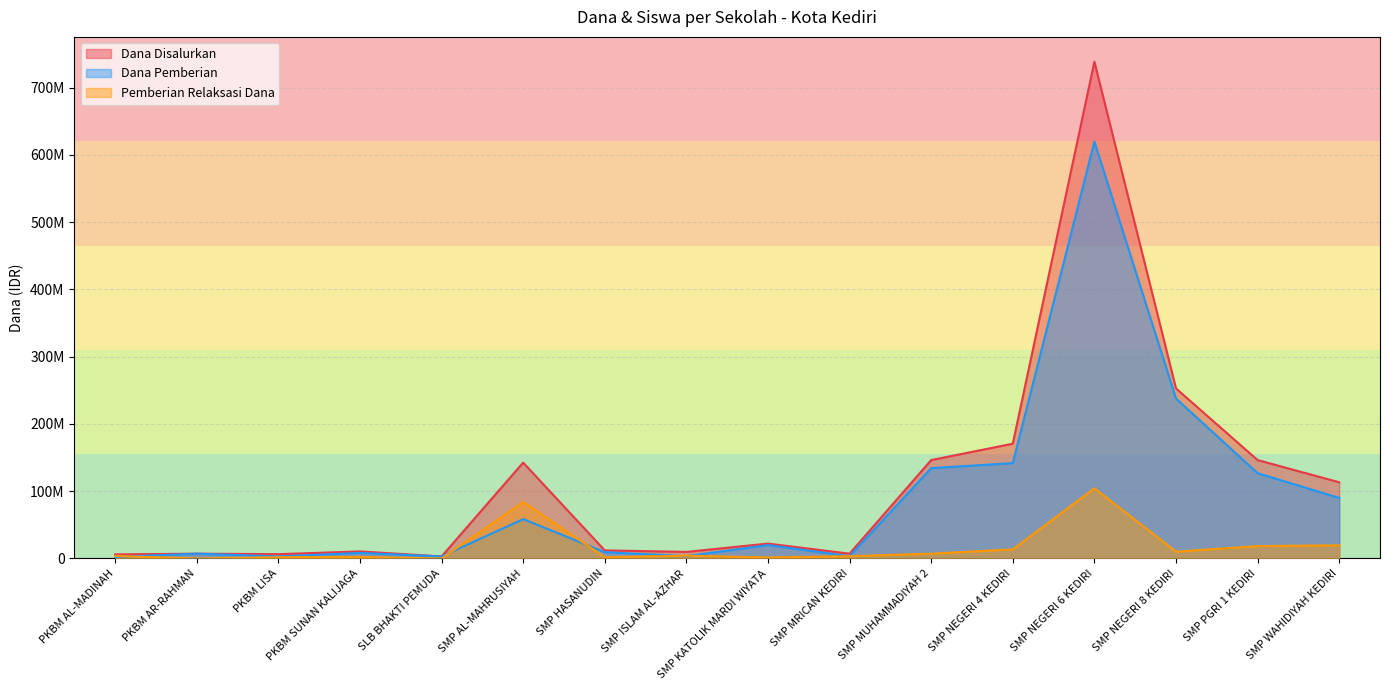

How many values in the Pemberian Relaksasi Dana series exceed 4125000?

7